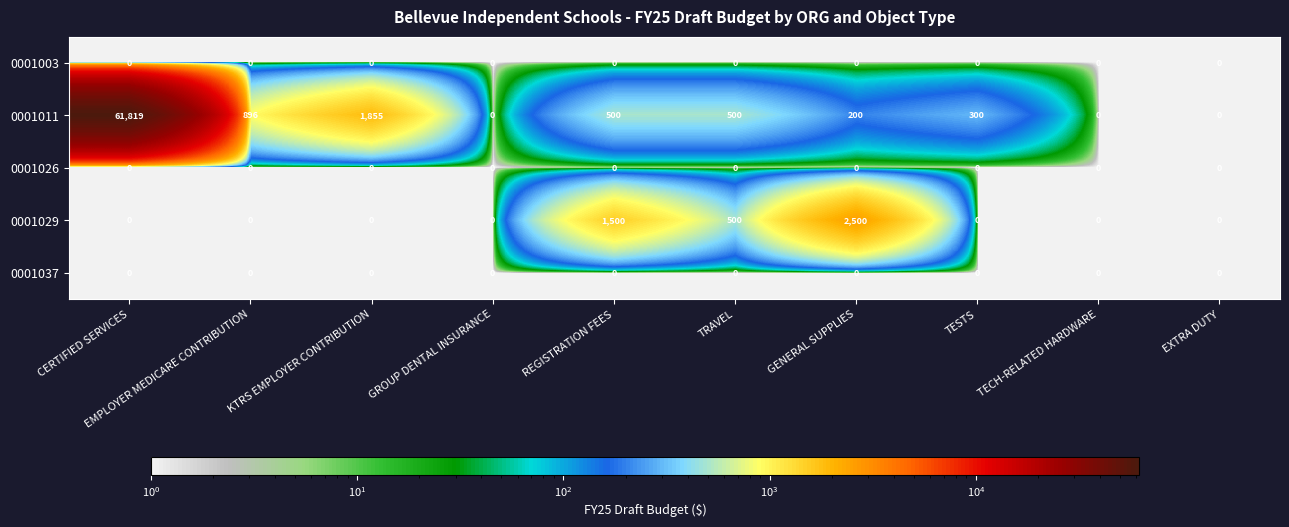

At which label is 0001029 closest to 1250?

REGISTRATION FEES